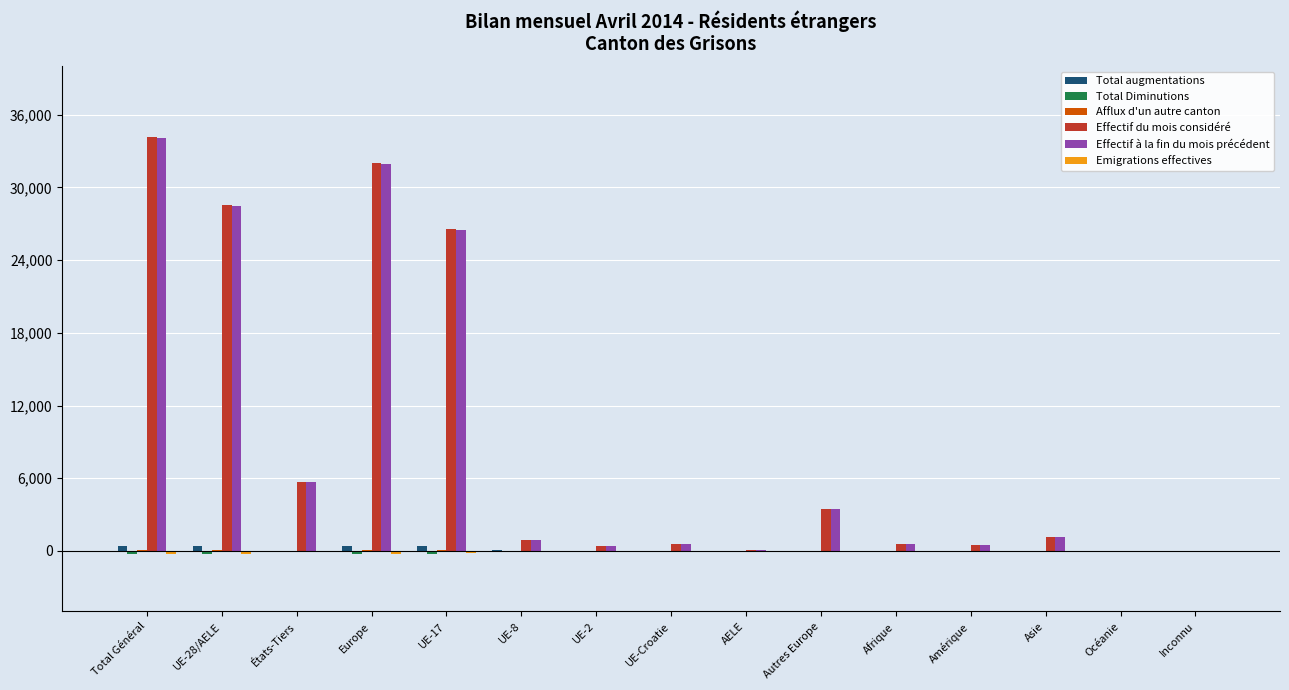

What is the maximum value shown in the chart?

34204